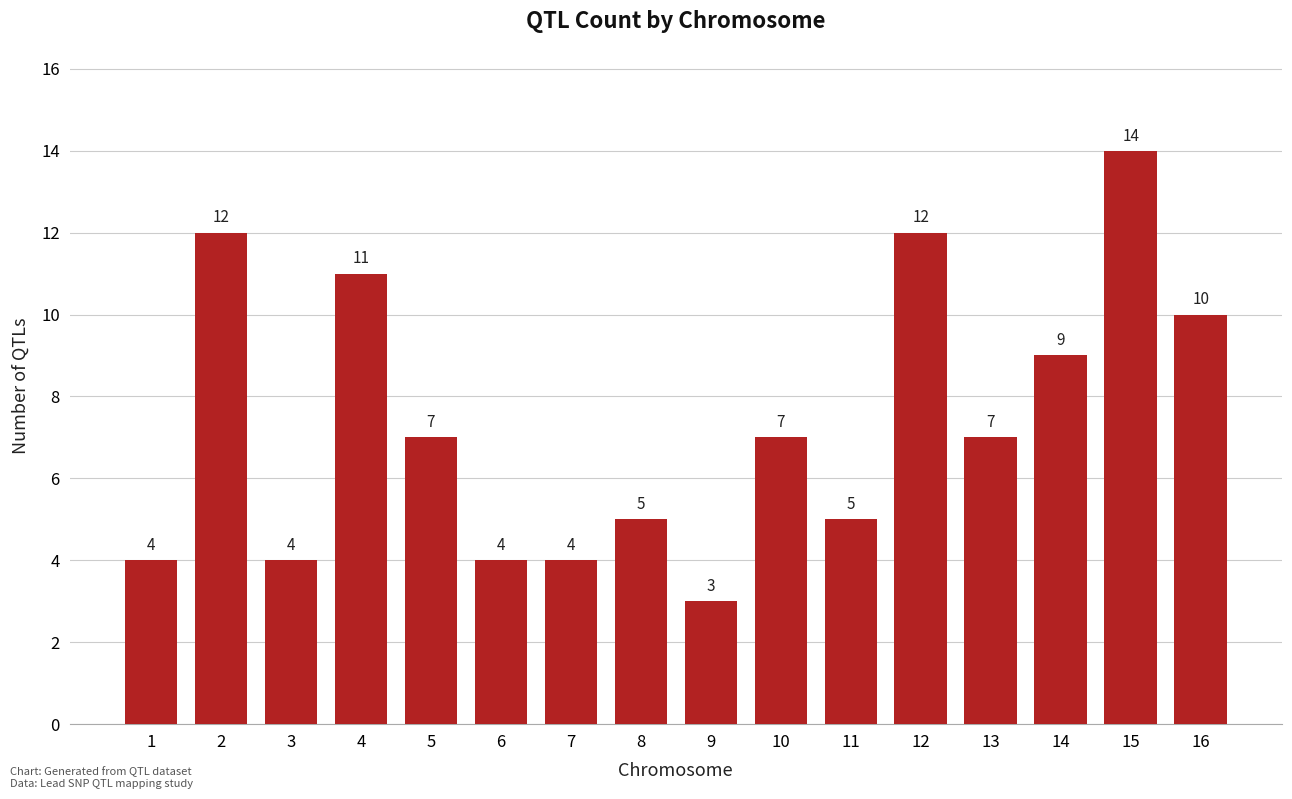

What is the greatest value displayed?

14